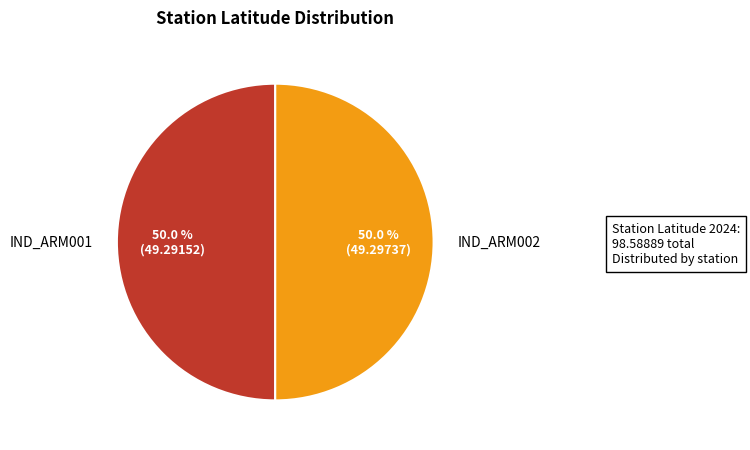

What is the ratio of the value at IND_ARM002 to the value at IND_ARM001?

1.0